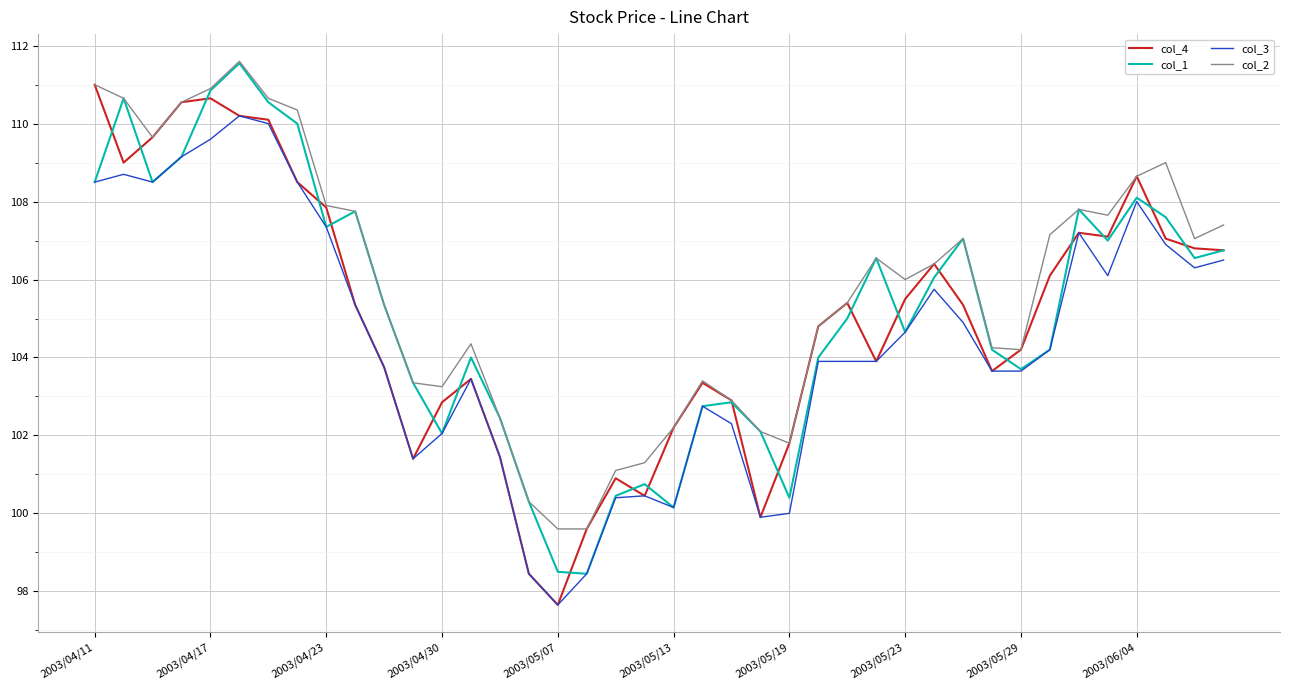

What is the maximum value shown in the chart?

111.6